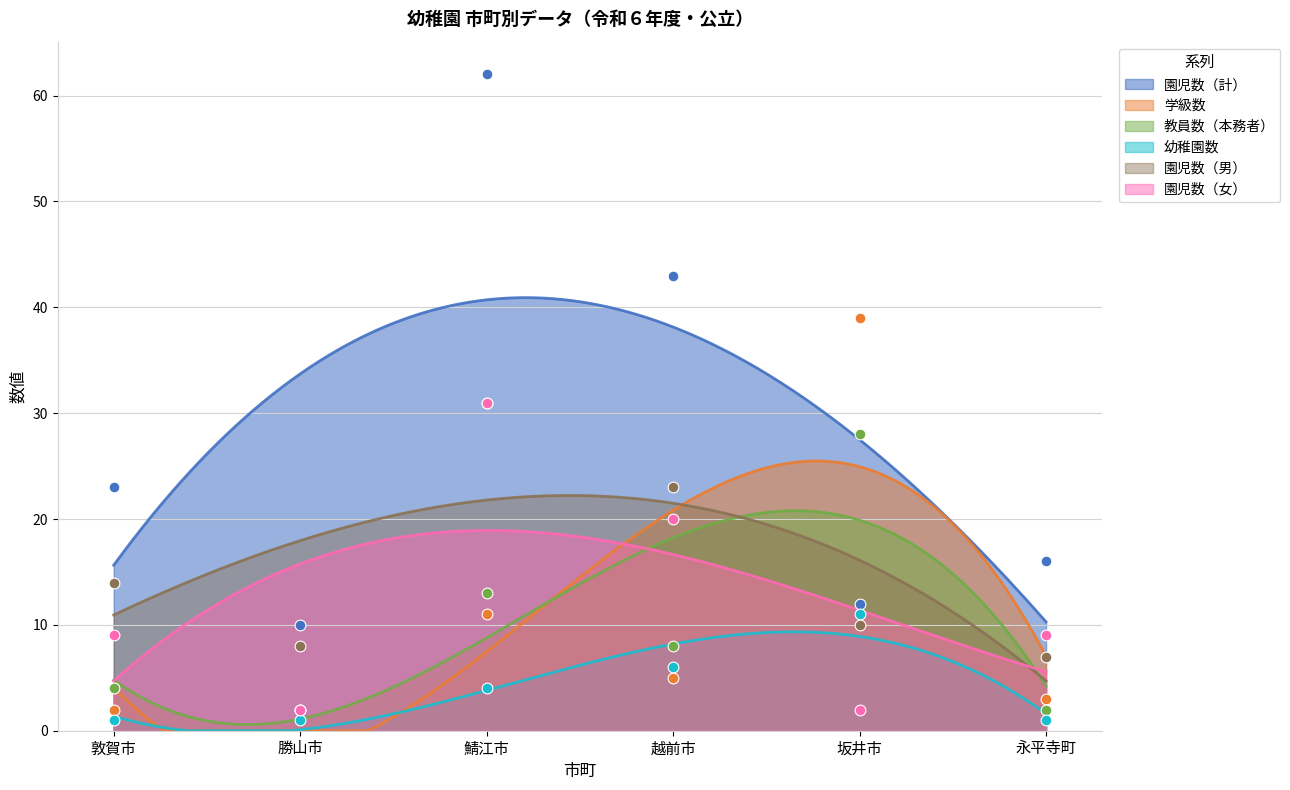

At how many categories does at least one series exceed 28?

3